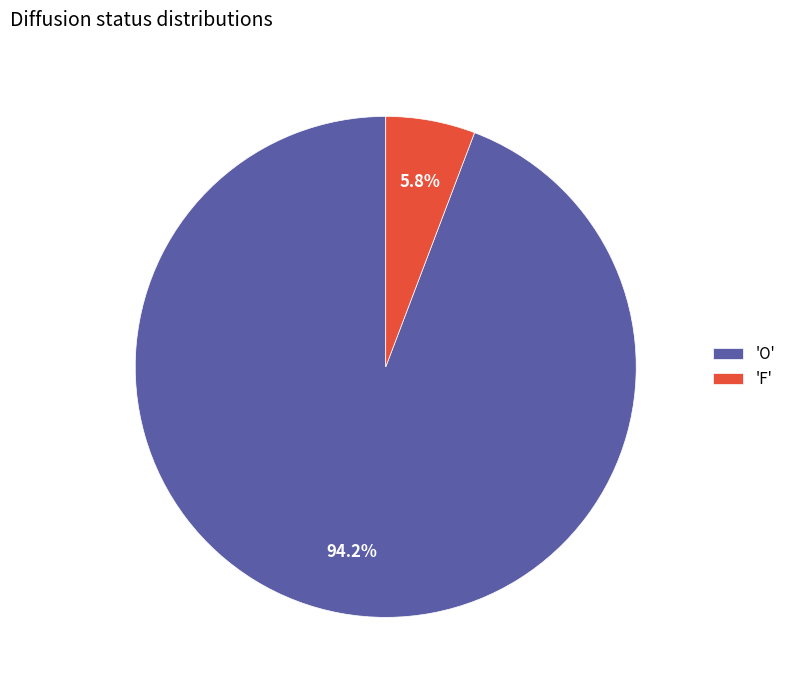

How many segments does this pie chart have?

2